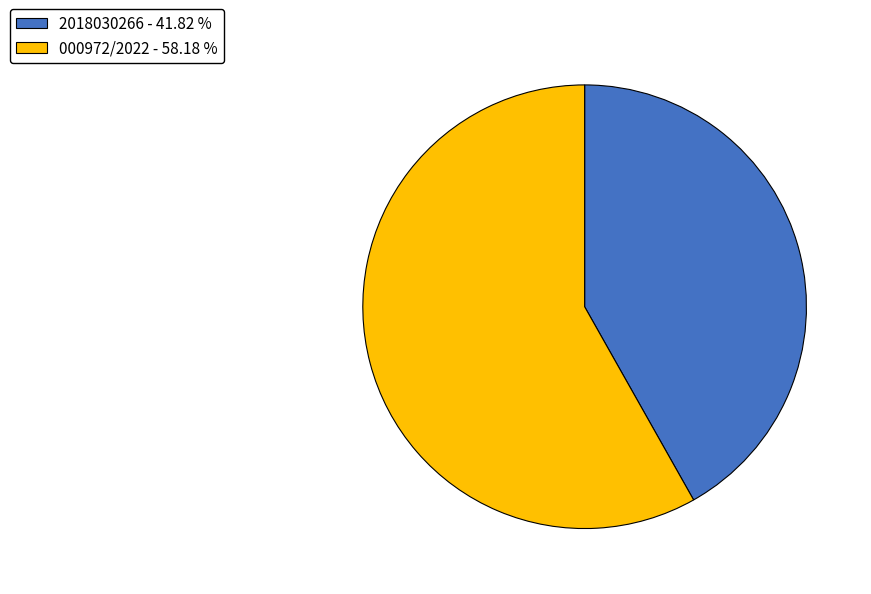

What is the largest slice in the pie chart?

000972/2022